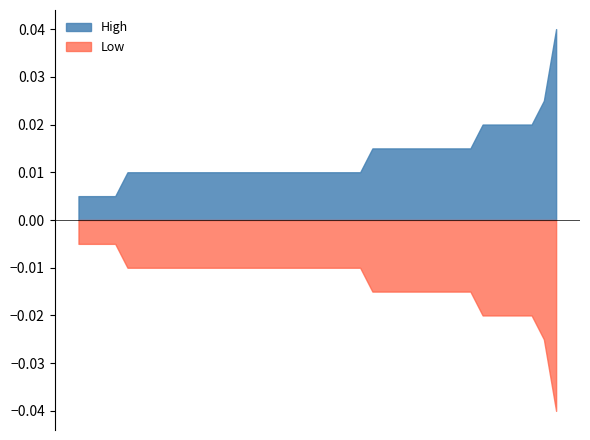

List the series in order of their overall mean, lowest first.

Low, High